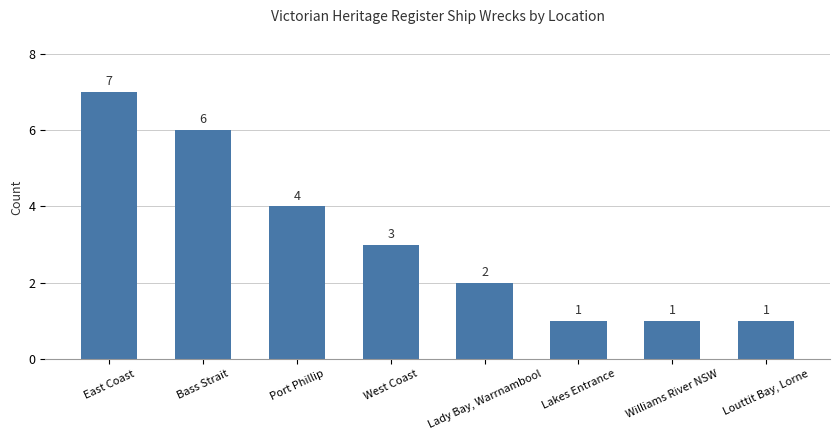

What is the difference between the maximum and minimum values?

6